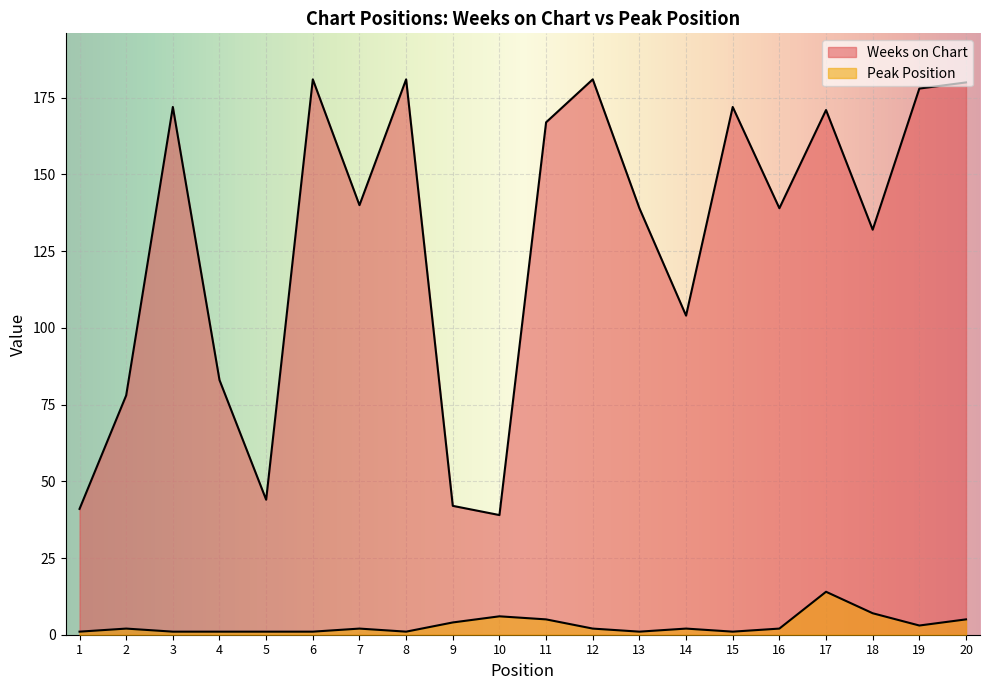

How many interior local peaks does the Peak Position series have?

5